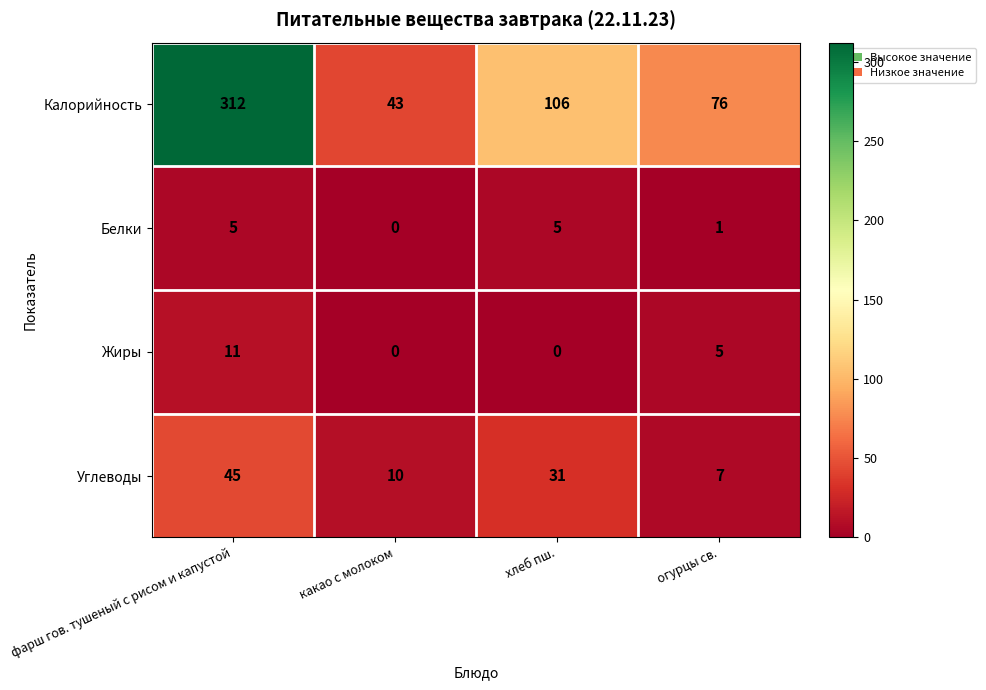

Count the number of categories in the chart.

4